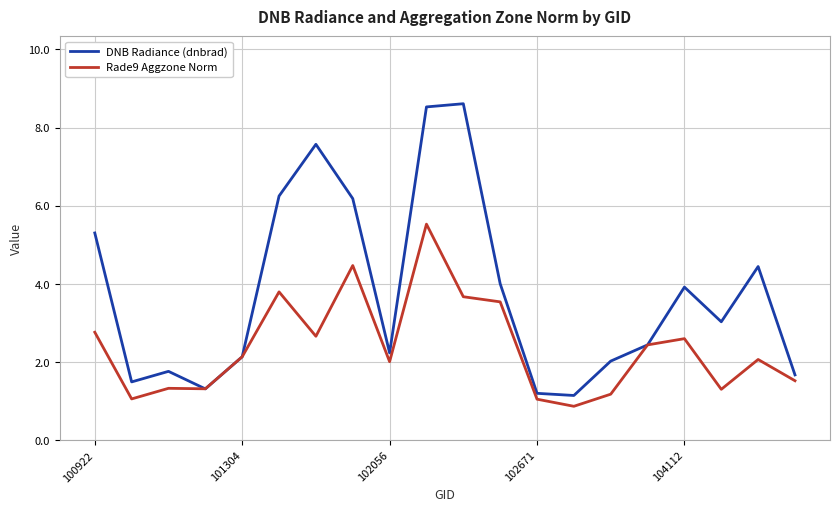

How many lines are shown in the chart?

2